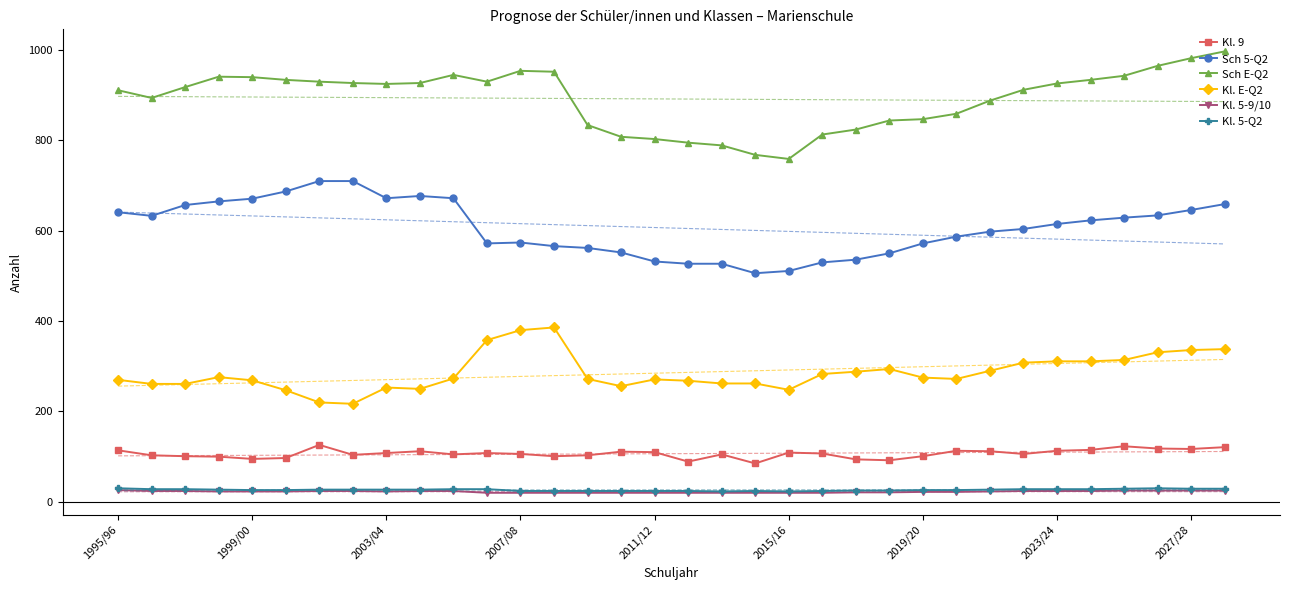

The value of Sch 5-Q2 at 2023/24 is 300. True or false?

False